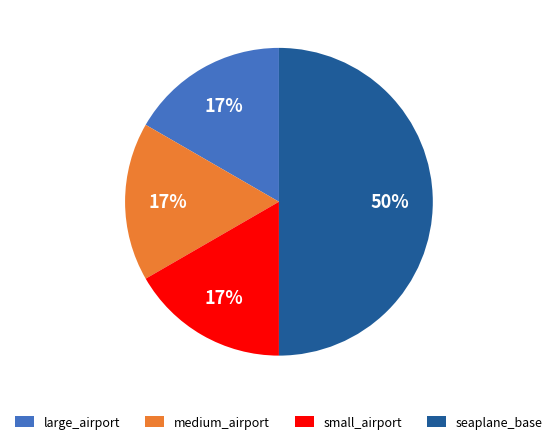

Which slice is the largest?

seaplane_base